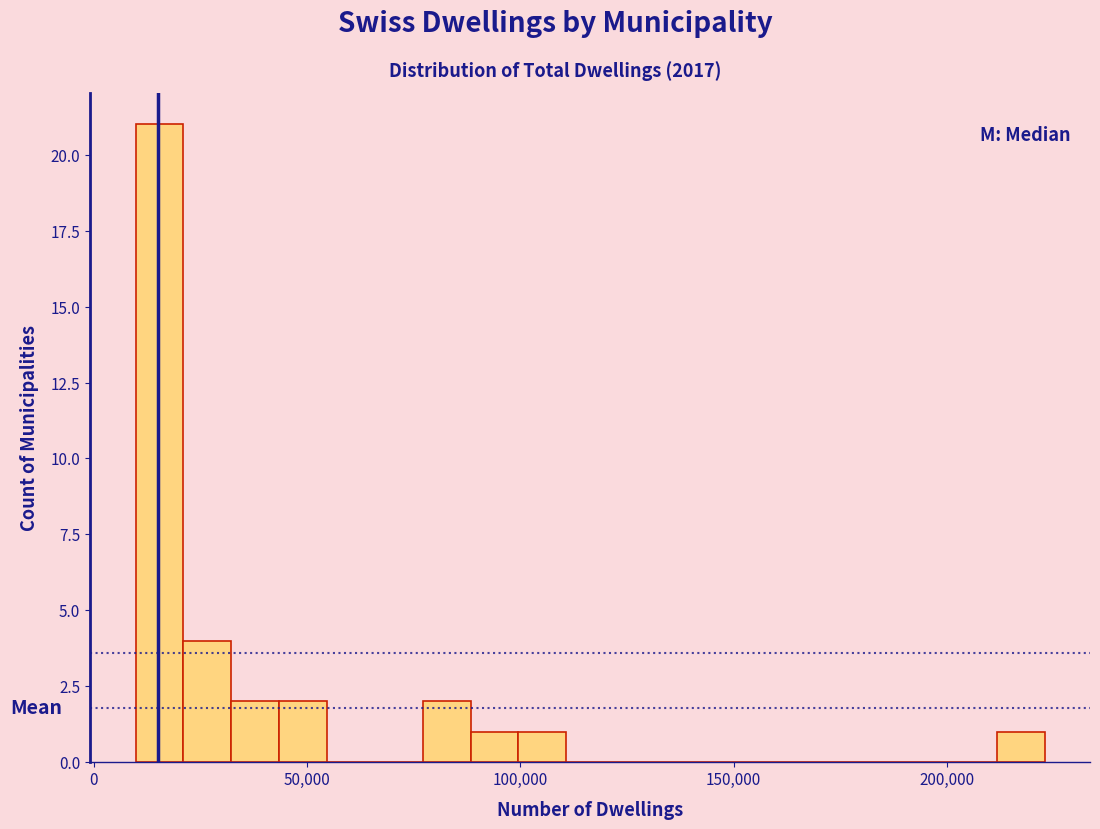

Around what value on the x-axis is the tallest bar? Give the approximate position of its centre, as read against the axis.

15000